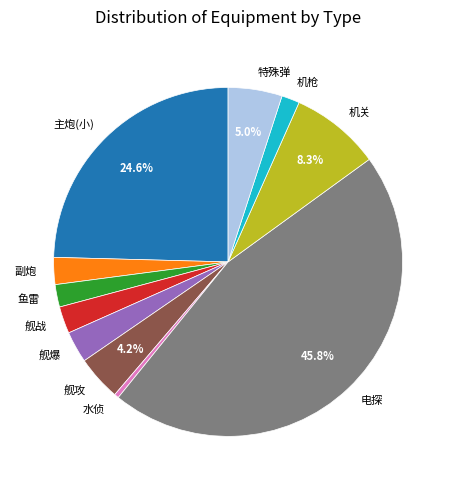

Which has a higher value, 舰攻 or 特殊弹?

特殊弹